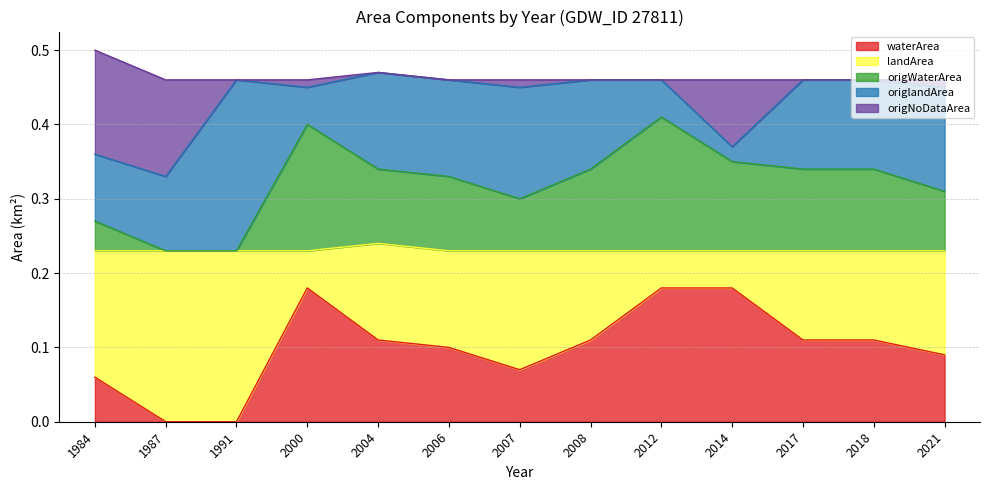

True or false: waterArea has a value of 0.0 at 1984.

False